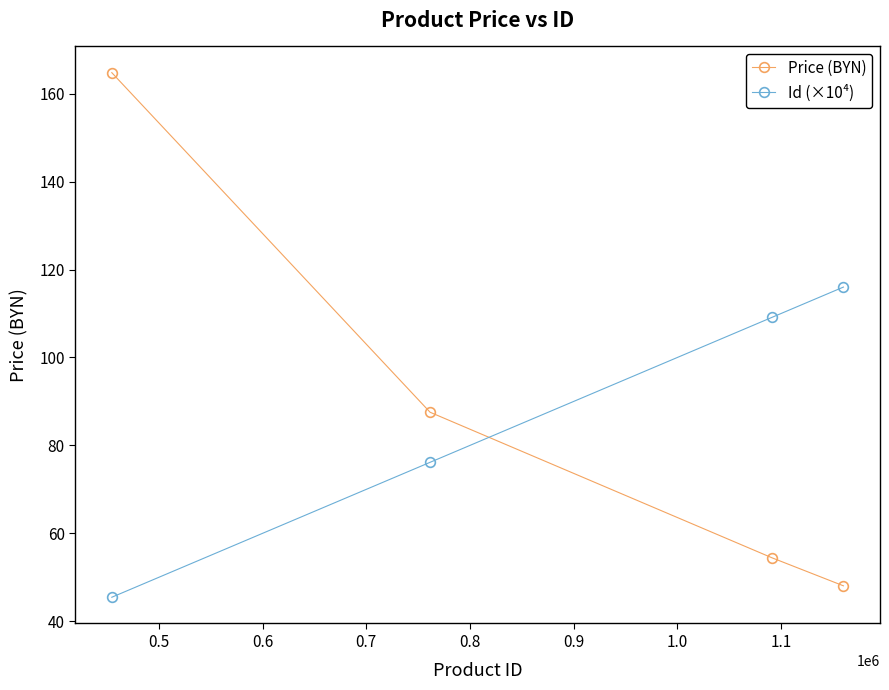

What is the minimum value shown in the chart?

45.5